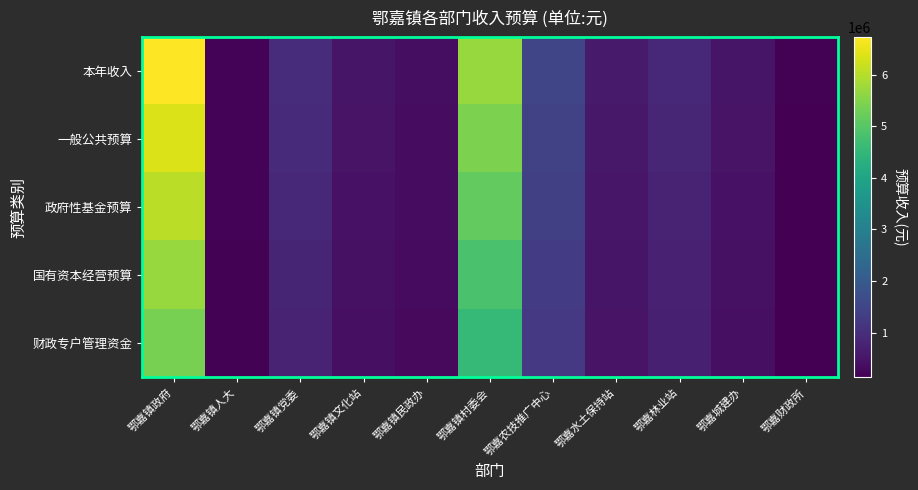

Which has a higher value, 鄂嘉水土保持站 or 鄂嘉镇党委?

鄂嘉镇党委